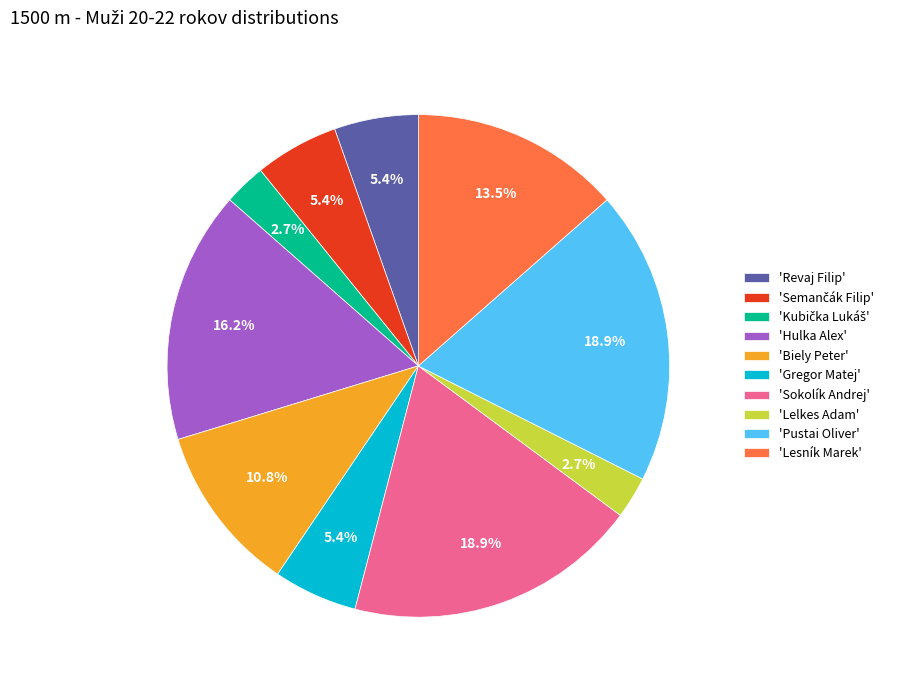

Does 'Lesník Marek' represent more than half of the total?

No